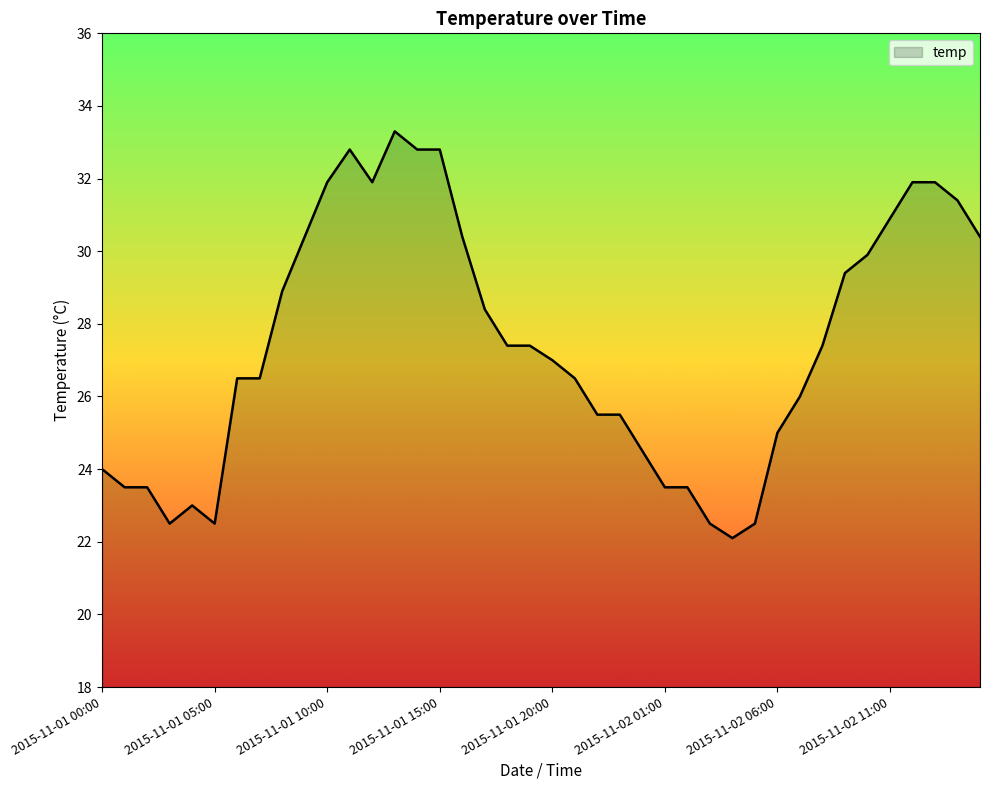

What is the maximum value shown in the chart?

33.3